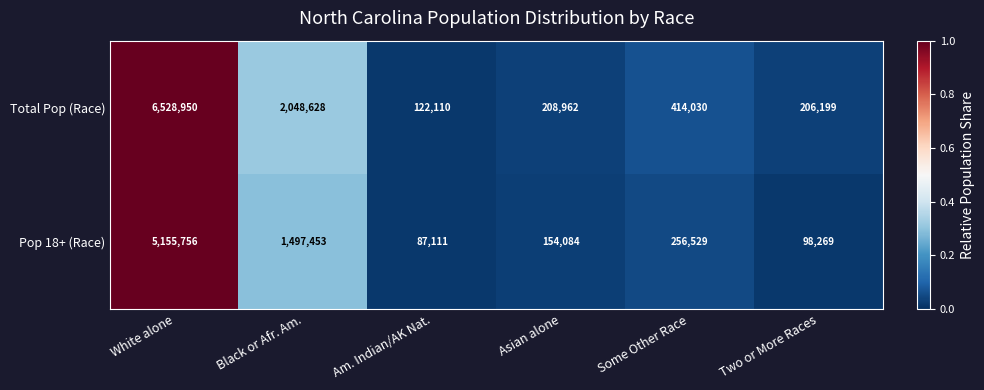

Rank the series at Some Other Race from highest to lowest value.

Total Pop (Race), Pop 18+ (Race)